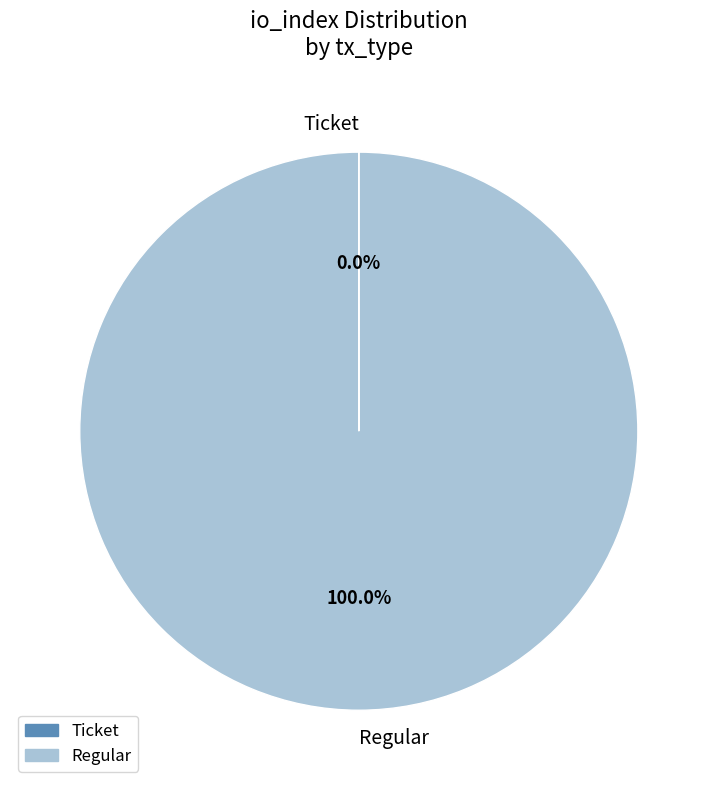

To the nearest percent, what is the difference between the largest and smallest slice percentages?

100%